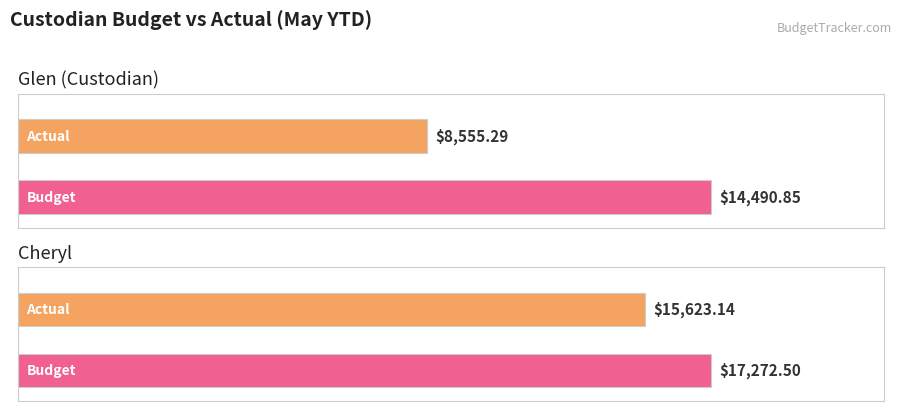

What is the label of the 1st bar from the right?

Cheryl